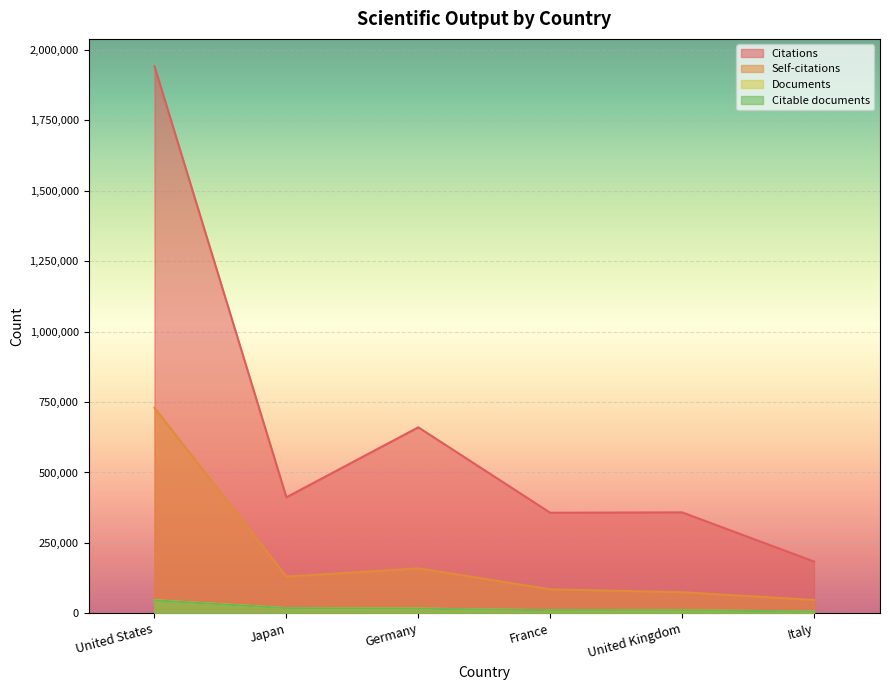

Reading left to right, transcribe all the data shown in this chart.

Documents: 47175	19024	17343	11589	11191	7064
Citable documents: 46629	18922	17240	11525	11094	7026
Citations: 1940787	412134	660205	357221	358645	184216
Self-citations: 729357	130735	160069	85743	75400	48039